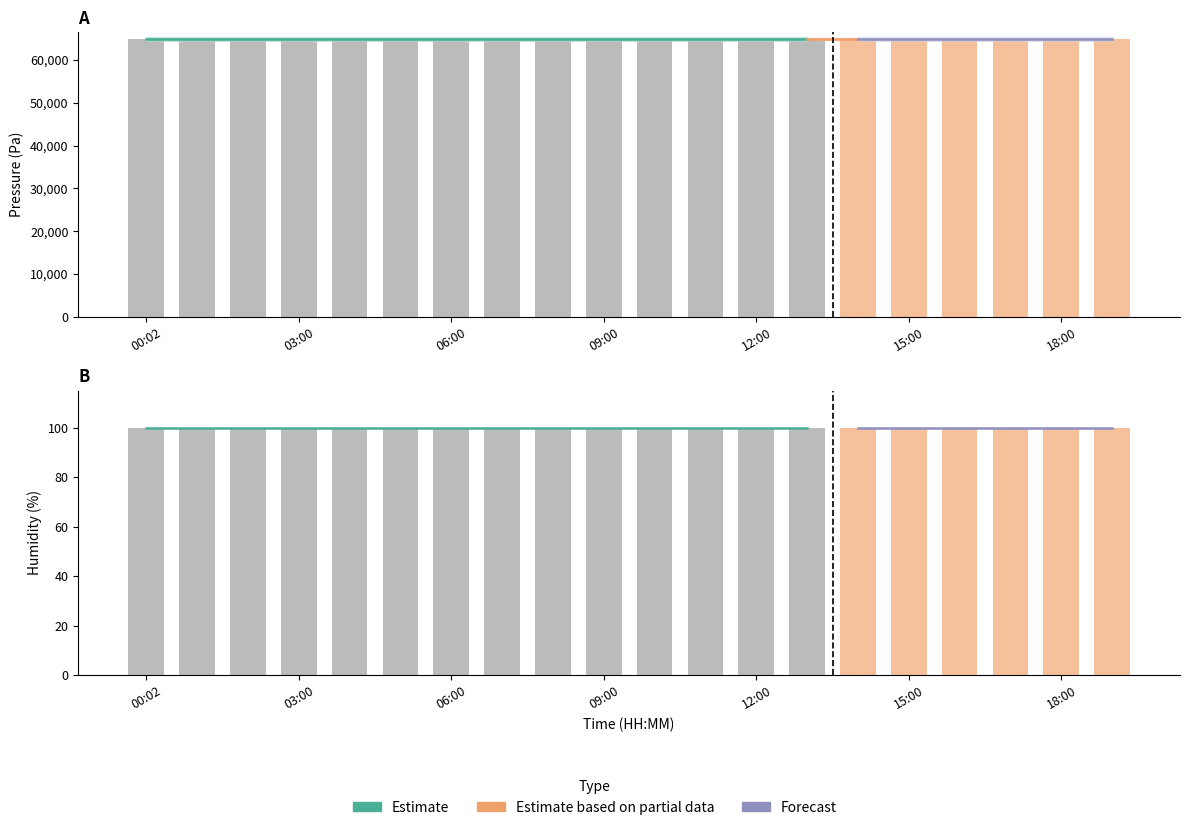

What is the approximate value of pressure at 05:00?

64952.8